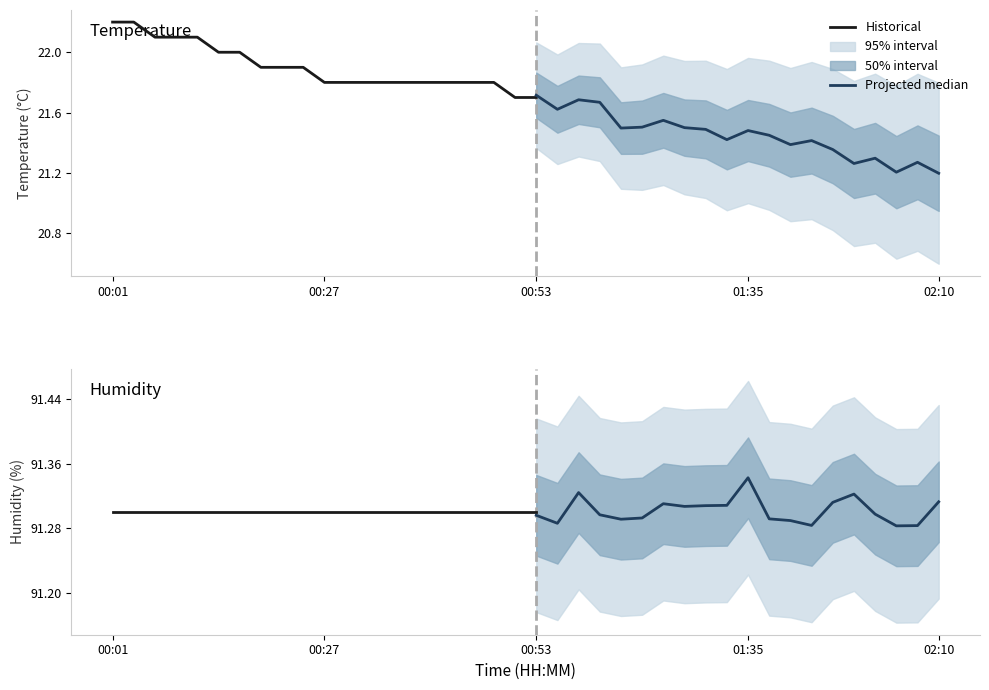

How many series are shown in this chart?

2